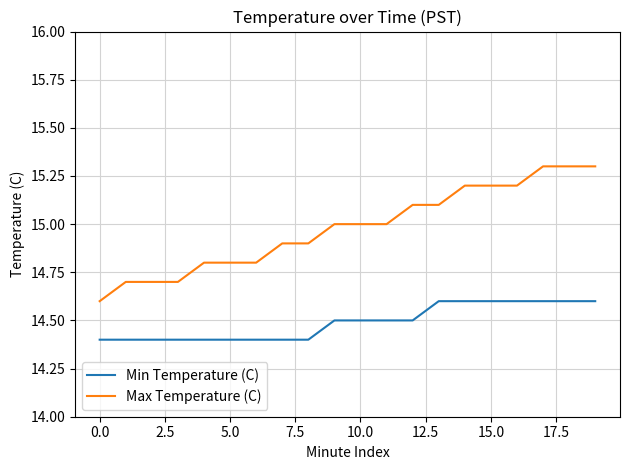

How many categories are shown in the chart?

20